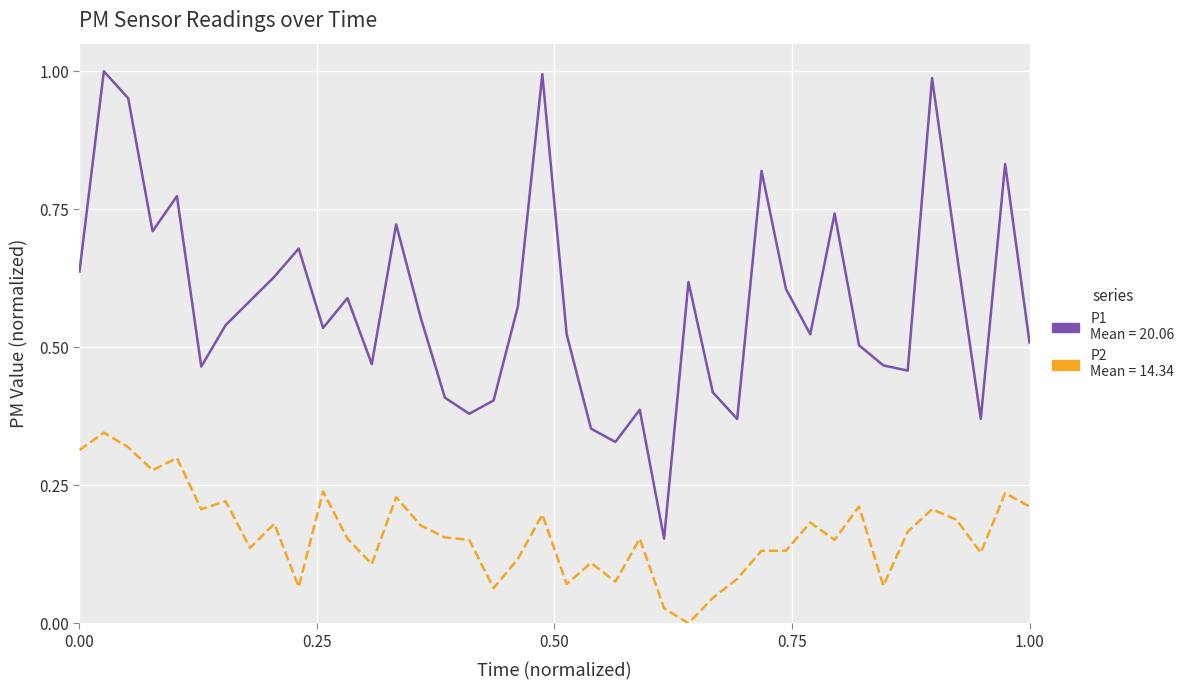

How many lines are shown in the chart?

2